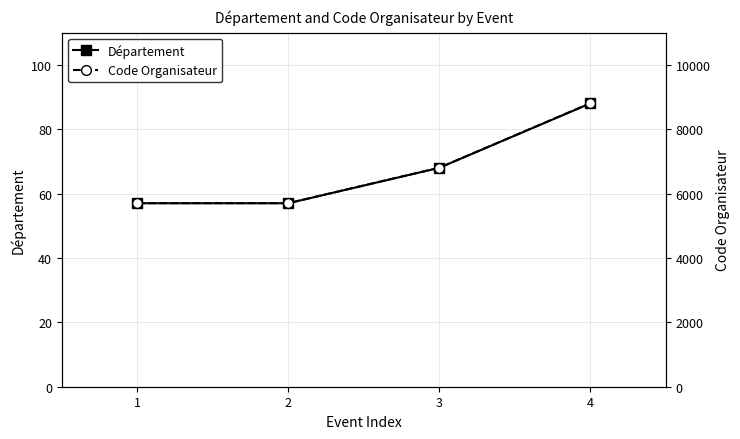

The Département series shows 57 at 2. True or false?

True